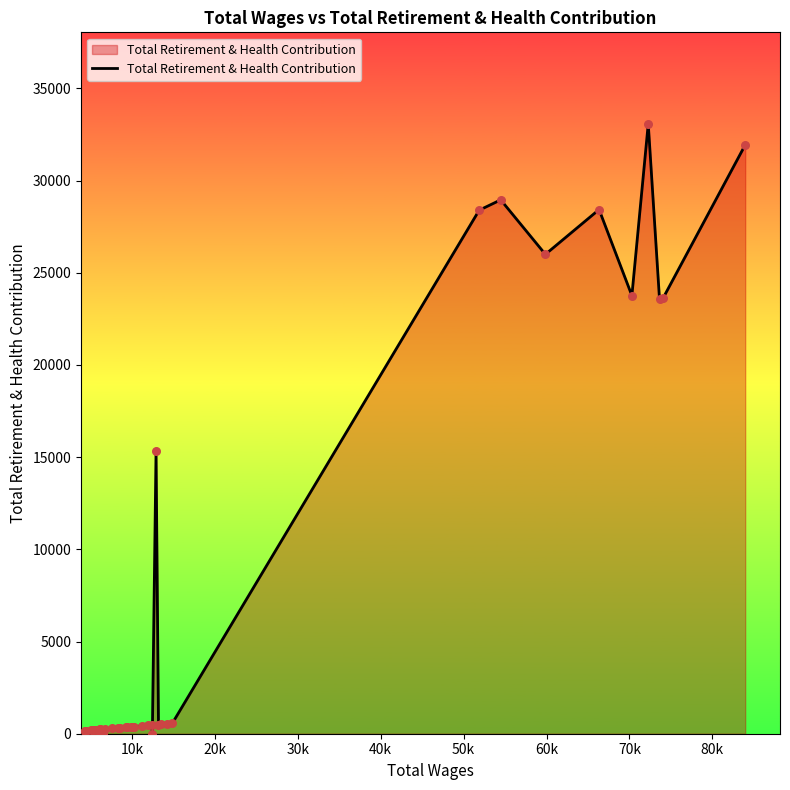

What is the maximum value shown in the chart?

33075